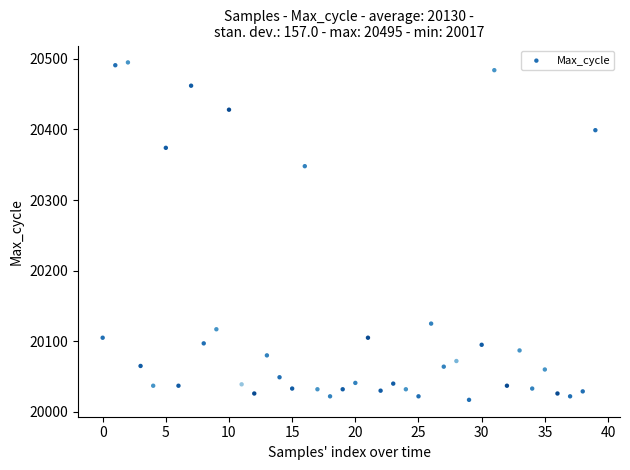

What Y value in the scatter plot is closest to 20256?

20348